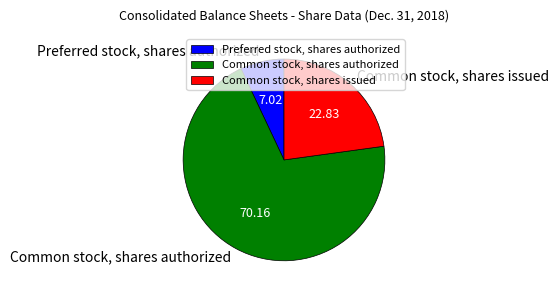

Rank the categories by value from lowest to highest.

Preferred stock, shares authorized, Common stock, shares issued, Common stock, shares authorized